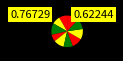

To the nearest percent, what is the average slice percentage?

10%